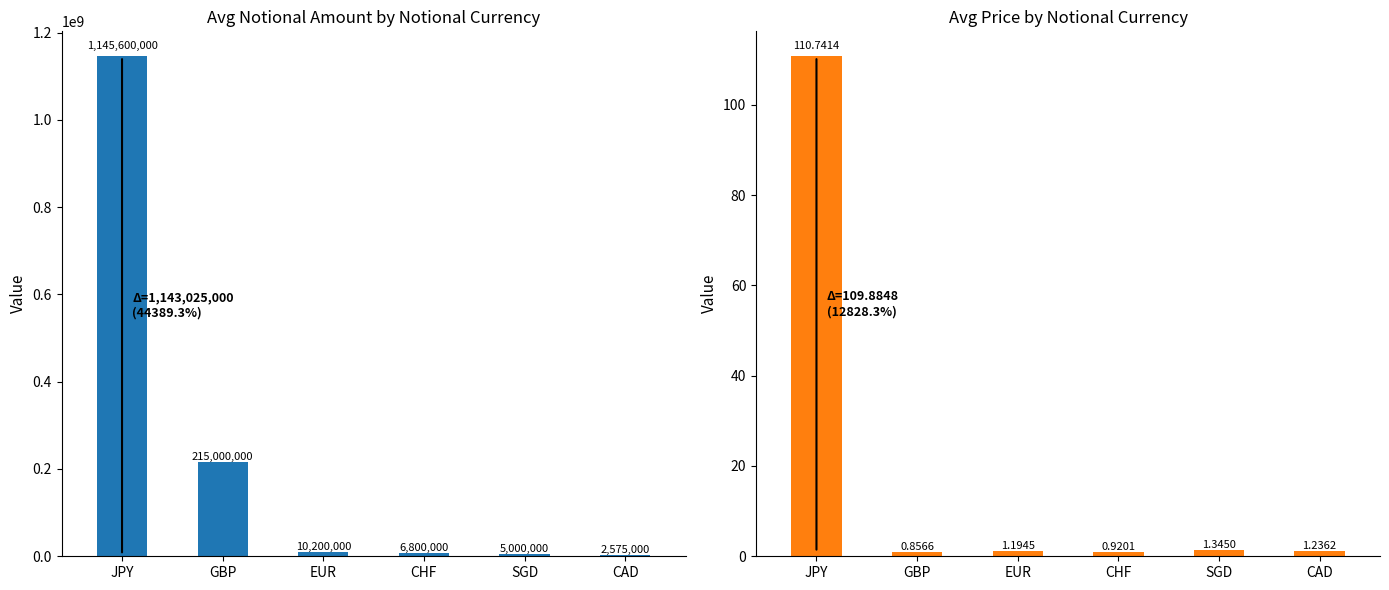

What is the maximum value shown in the chart?

1145600000.0